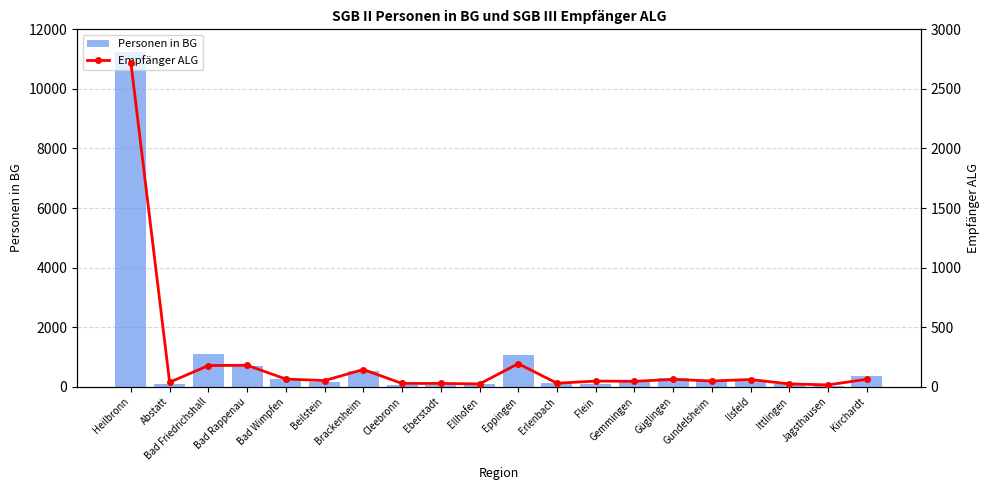

Reading left to right, extract all data points from this chart.

Personen in BG: Heilbronn=11228	Abstatt=79	Bad Friedrichshall=1102	Bad Rappenau=710	Bad Wimpfen=257	Beilstein=160	Brackenheim=515	Cleebronn=65	Eberstadt=65	Ellhofen=78	Eppingen=1052	Erlenbach=116	Flein=97	Gemmingen=180	Güglingen=296	Gundelsheim=201	Ilsfeld=213	Ittlingen=102	Jagsthausen=26	Kirchardt=347
Empfänger ALG: Heilbronn=2720	Abstatt=37	Bad Friedrichshall=177	Bad Rappenau=180	Bad Wimpfen=64	Beilstein=51	Brackenheim=144	Cleebronn=27	Eberstadt=27	Ellhofen=23	Eppingen=193	Erlenbach=29	Flein=47	Gemmingen=45	Güglingen=61	Gundelsheim=48	Ilsfeld=60	Ittlingen=23	Jagsthausen=15	Kirchardt=62